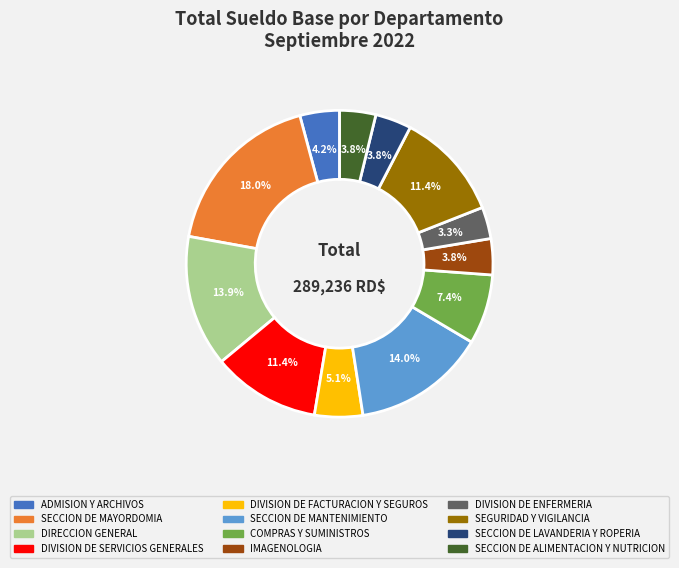

The SECCION DE MAYORDOMIA slice represents 18% of the pie. True or false?

True